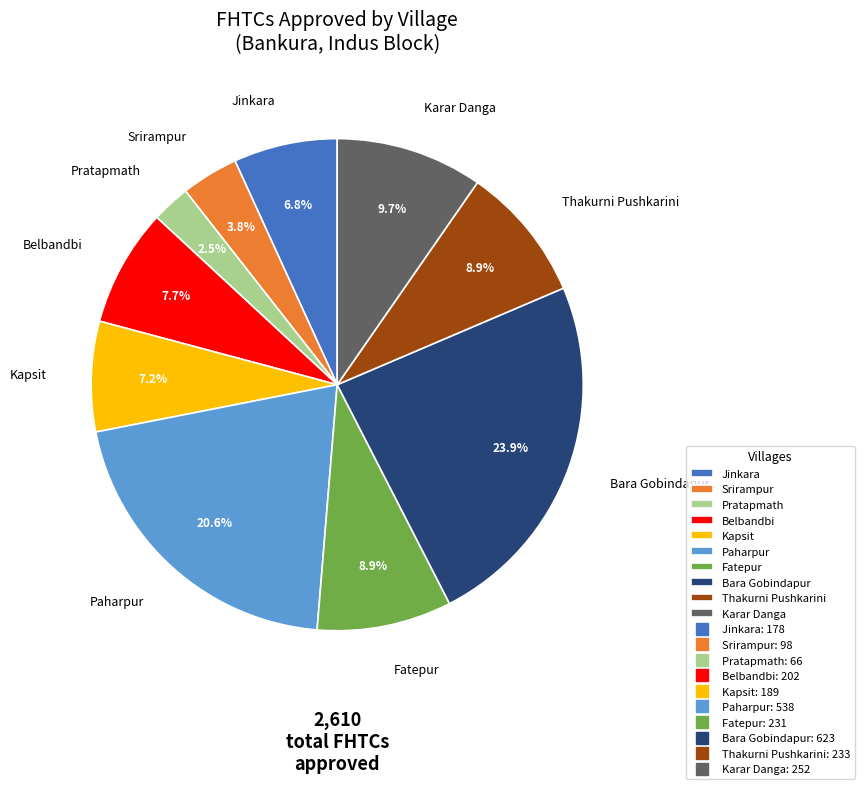

Combined, do Fatepur and Srirampur account for over 50%?

No